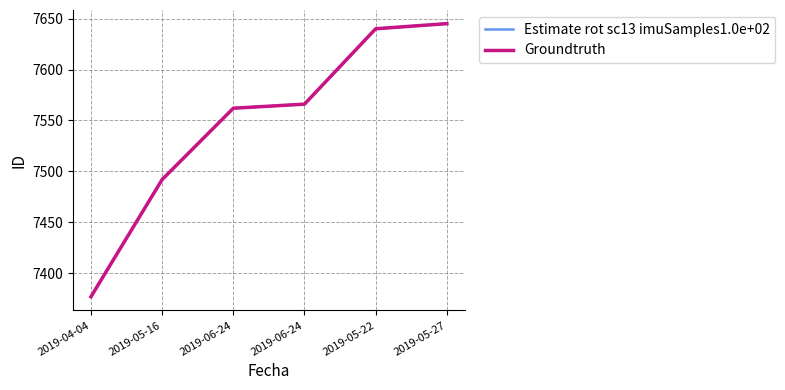

At 2019-06-24, list the series in order from smallest to largest.

Estimate rot sc13 imuSamples1.0e+02, Groundtruth